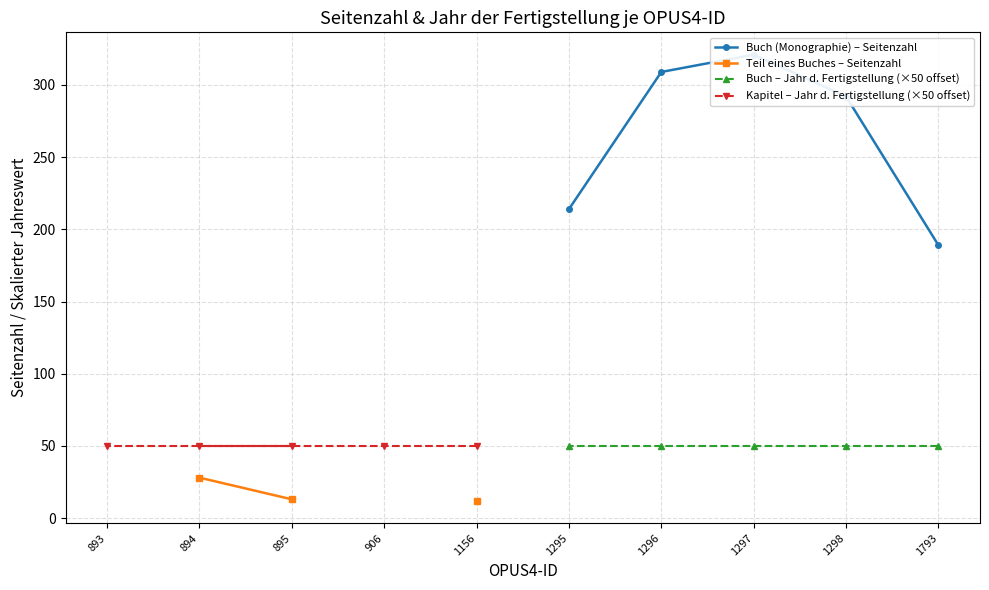

True or false: Teil eines Buches – Seitenzahl and Buch (Monographie) – Seitenzahl intersect in this chart.

False